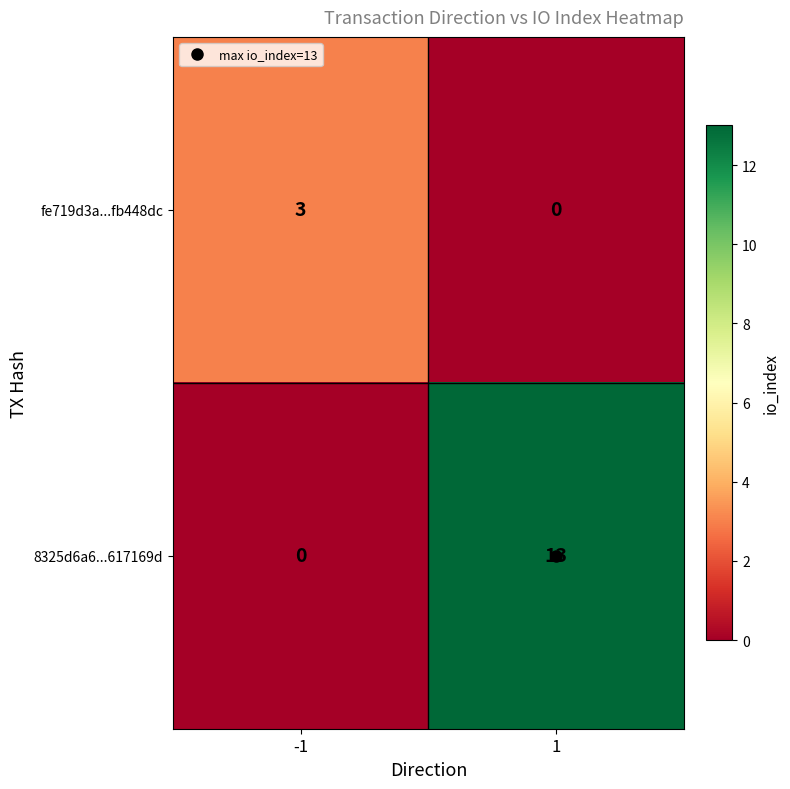

What is the spread (max minus min) of values at 1?

13